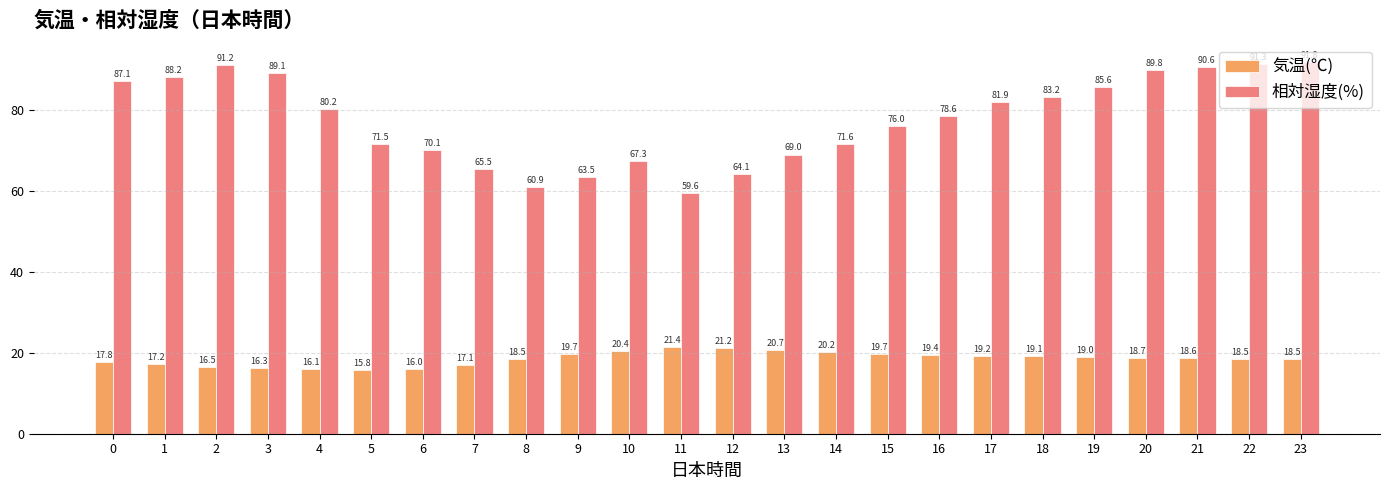

How many data points in 気温(℃) are above 18?

16